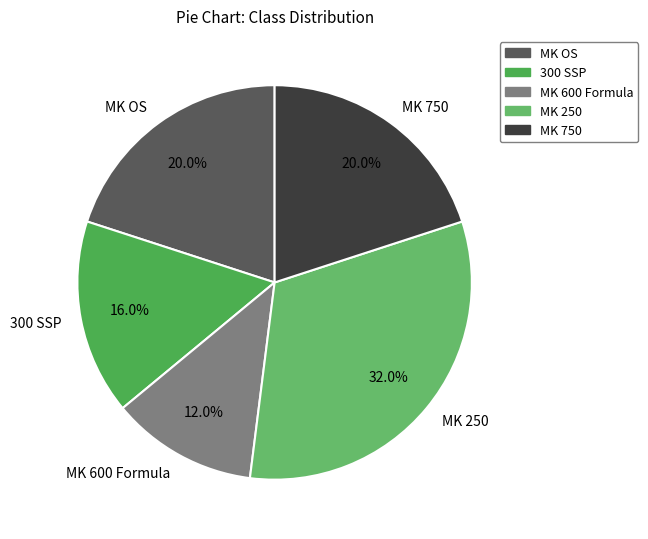

Is there any slice that represents more than half of the pie?

No